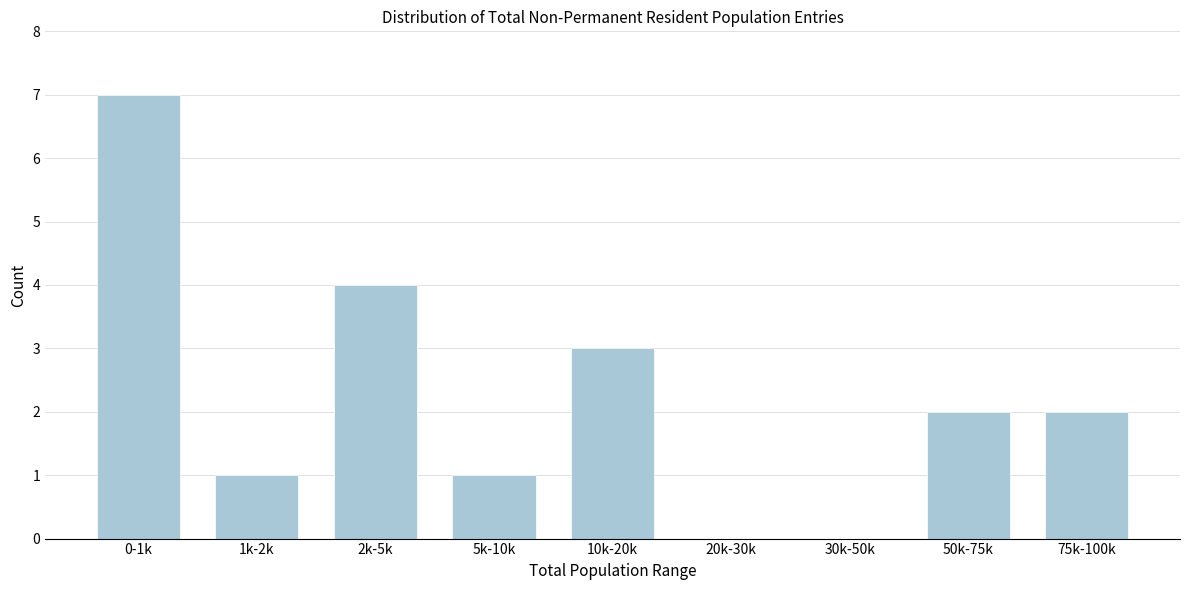

Reading right to left, list all the values displayed in this chart.

75k-100k=2	50k-75k=2	30k-50k=0	20k-30k=0	10k-20k=3	5k-10k=1	2k-5k=4	1k-2k=1	0-1k=7